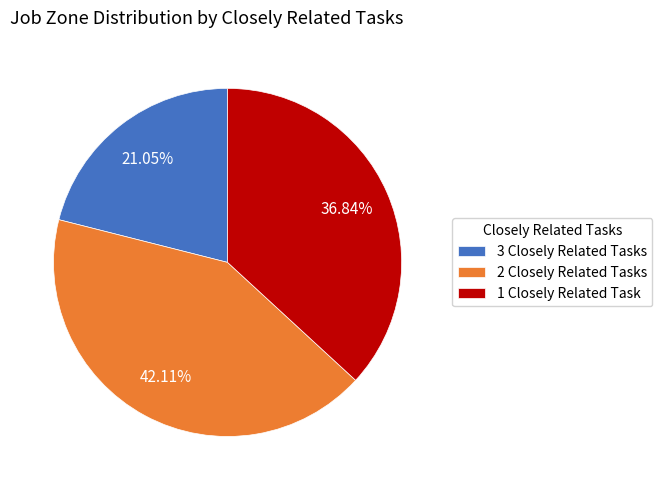

What is the largest slice in the pie chart?

2 Closely Related Tasks